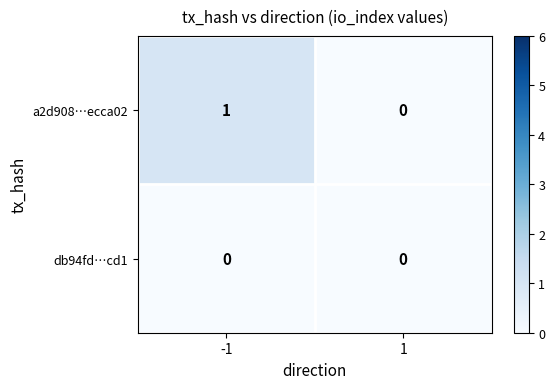

At which category is the sum across all series the highest?

-1